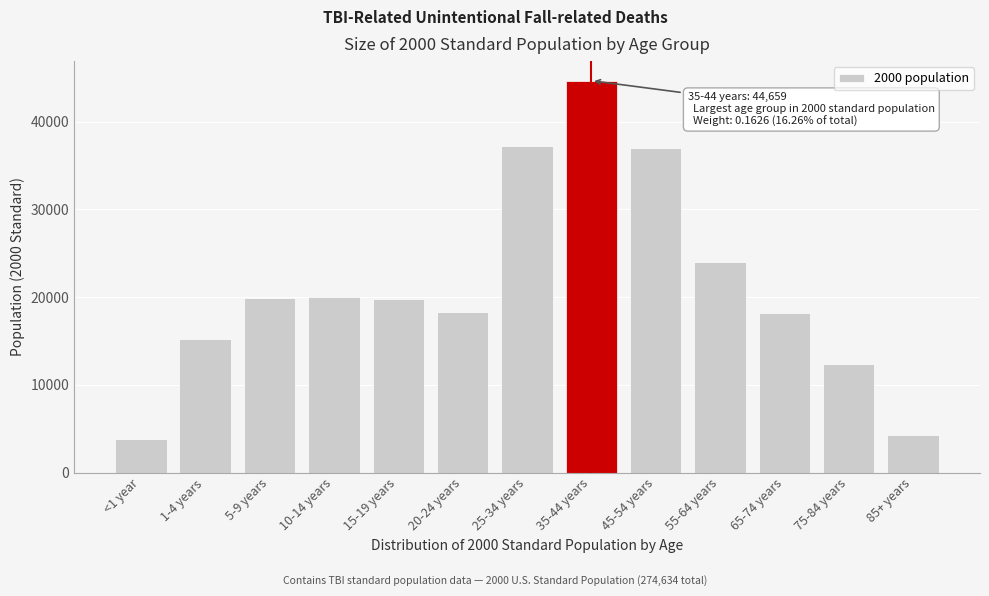

What is the ratio of the value at 15-19 years to the value at 10-14 years?

1.0